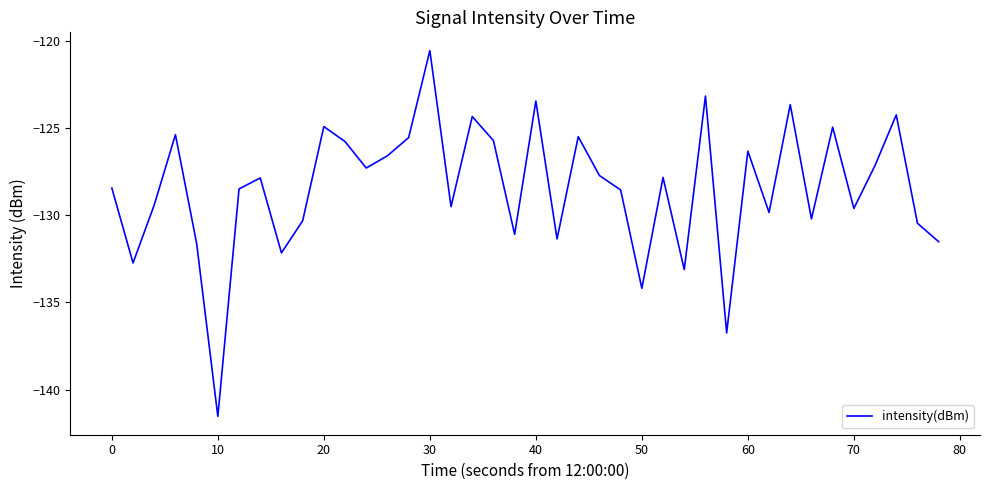

How many interior local peaks (higher than both neighbors) does the data have?

13